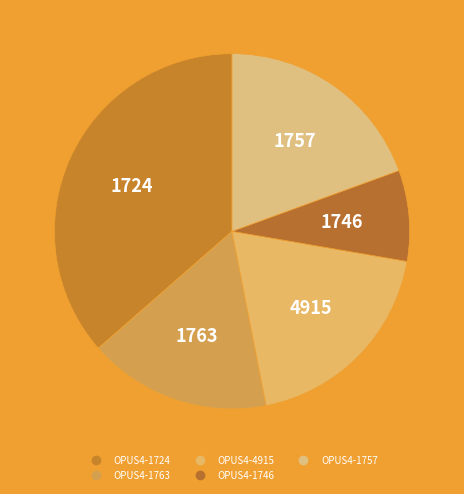

Which category has the biggest portion of the pie?

OPUS4-1724